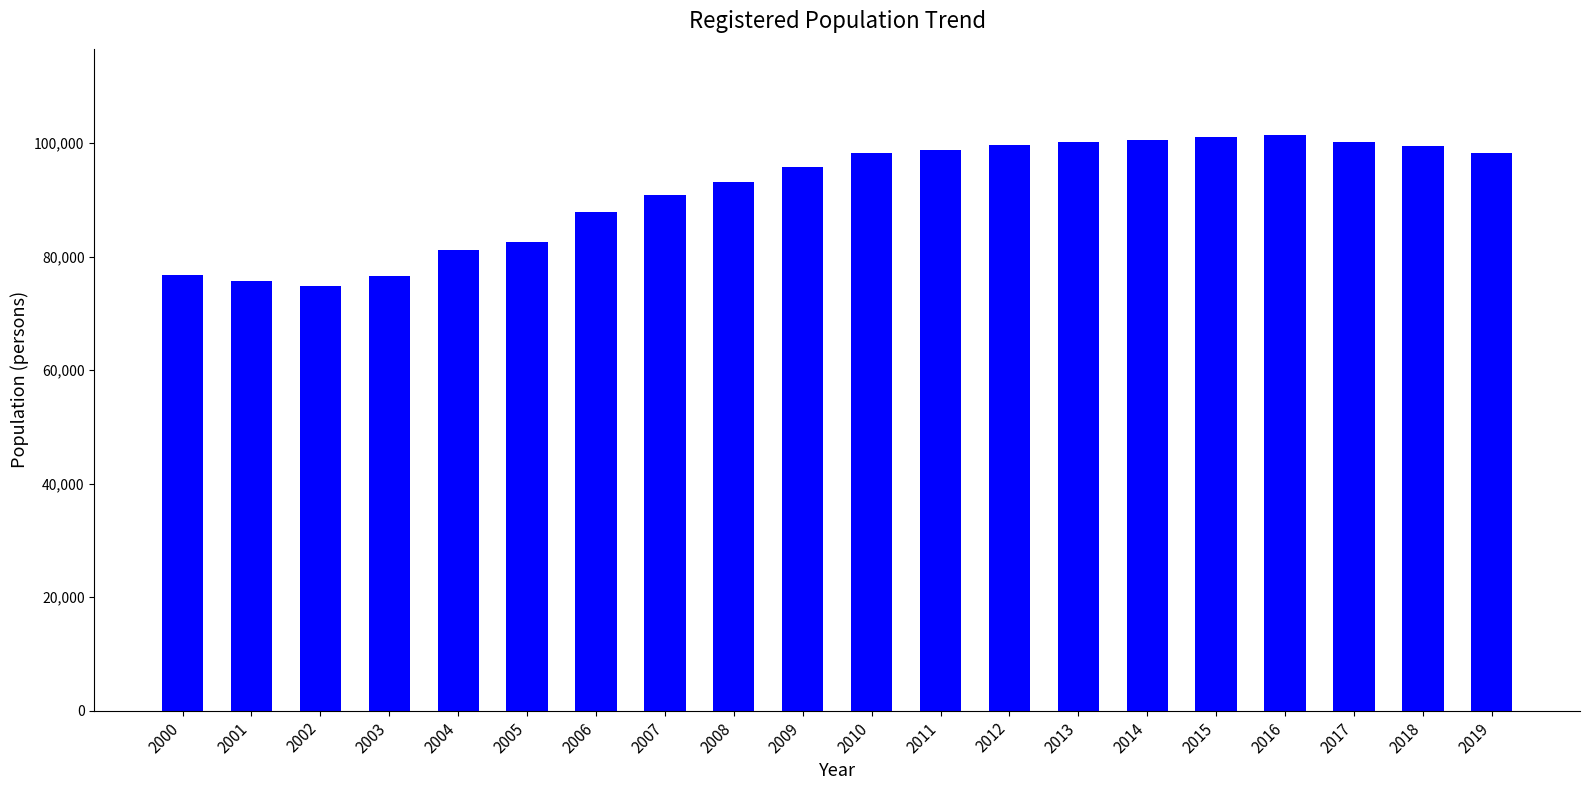

At which label is the value closest to 88071?

2006